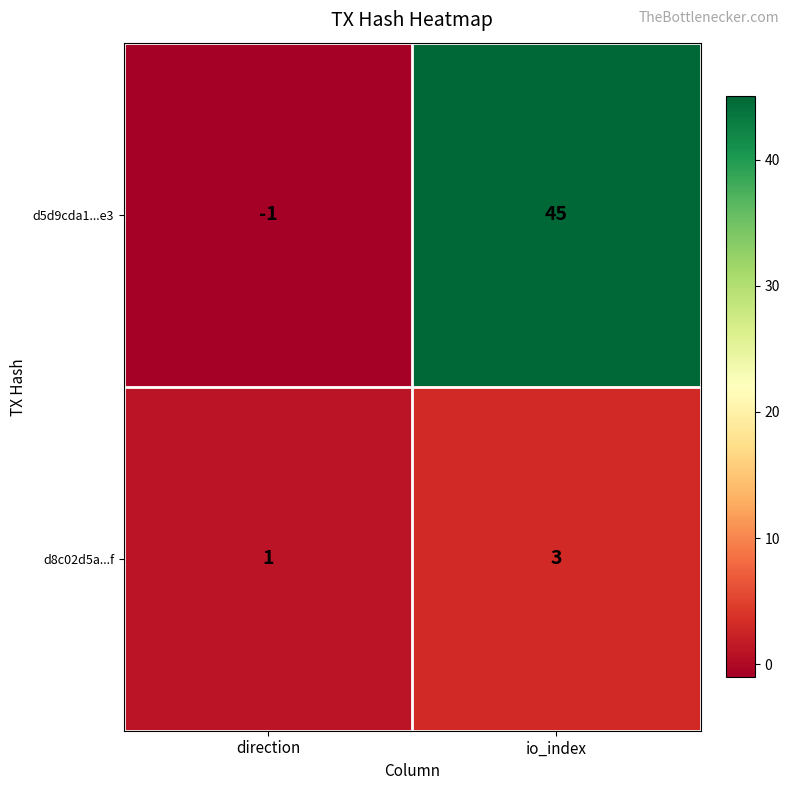

True or false: d8c02d5a...f has a value of 3 at io_index.

True